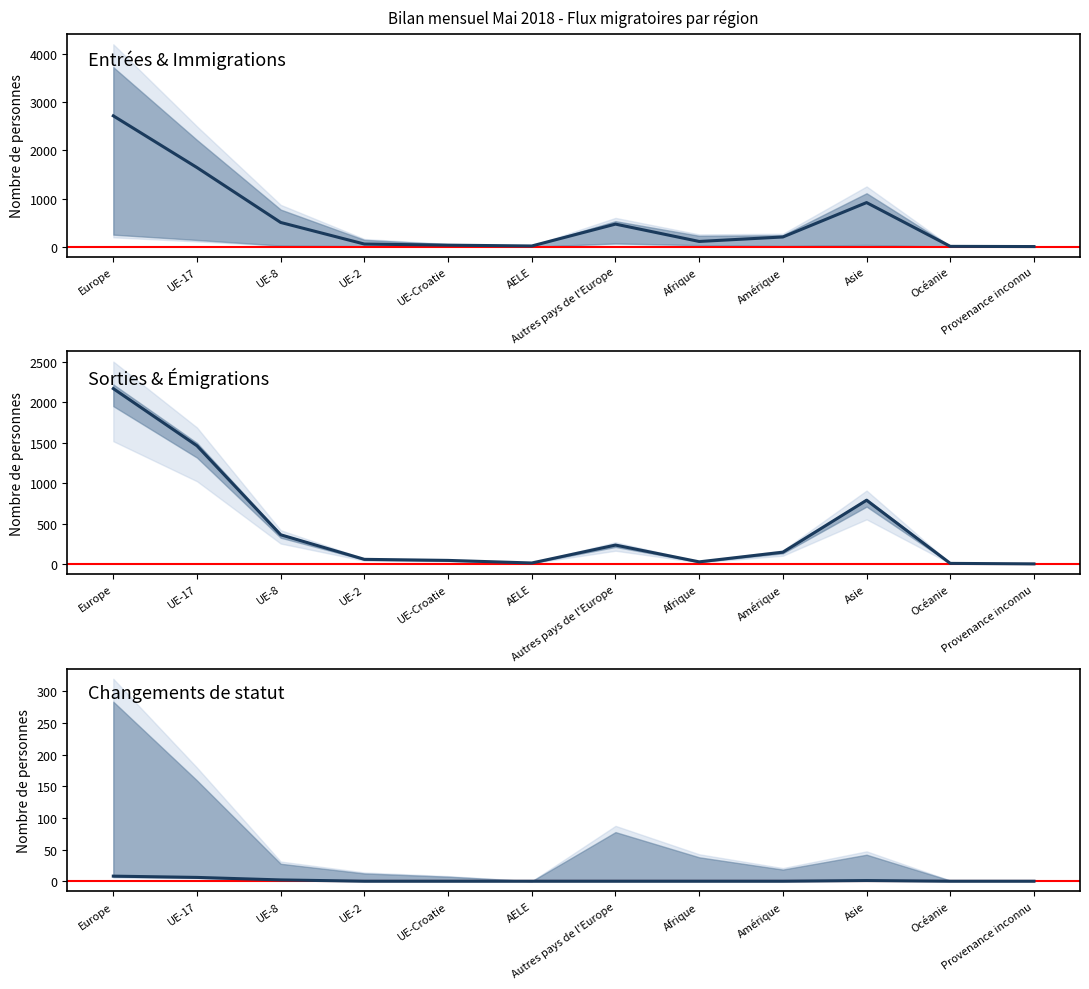

The Immigrations effectives series shows 3 at Provenance inconnu. True or false?

True